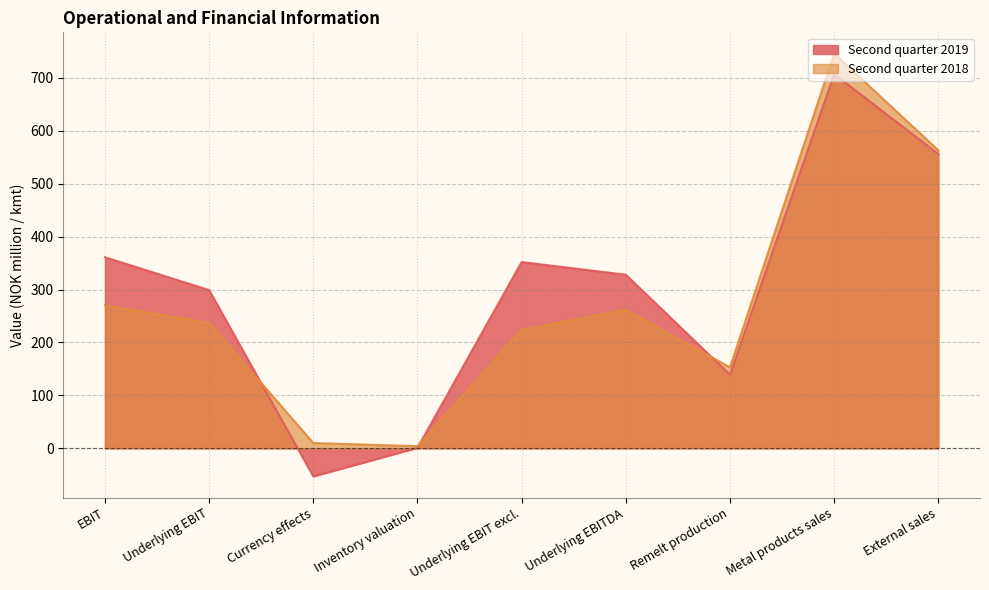

How many data points in Second quarter 2018 are less than 237?

4